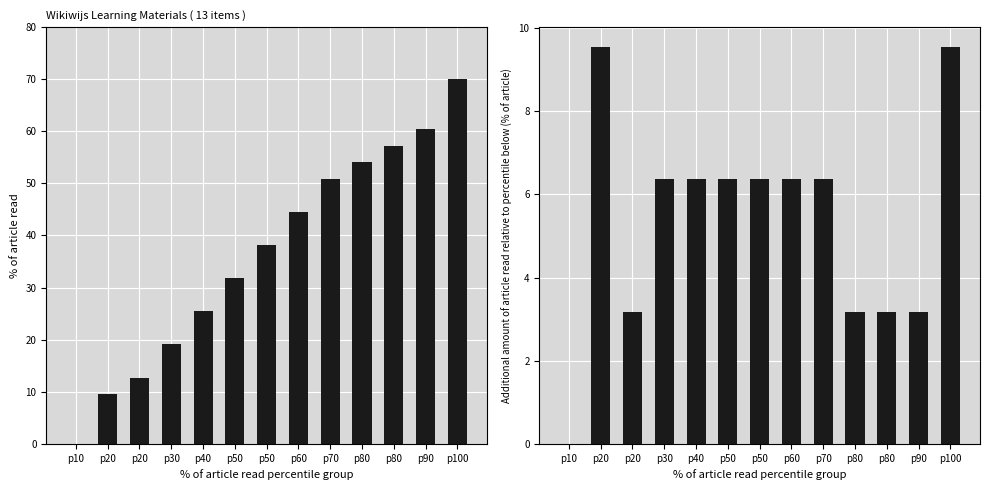

How many data points in Additional amount (relative) are less than 6?

5